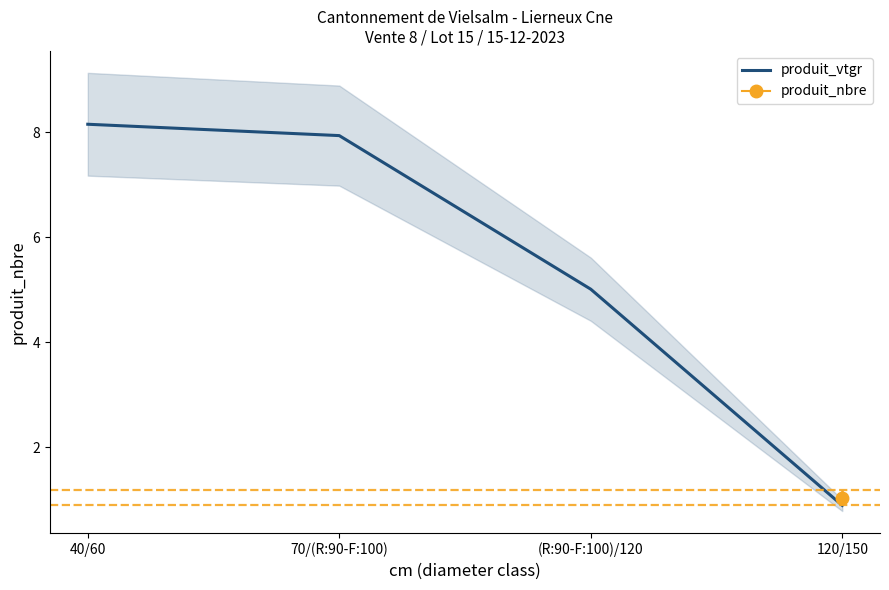

At which label is the value closest to 4?

(R:90-F:100)/120